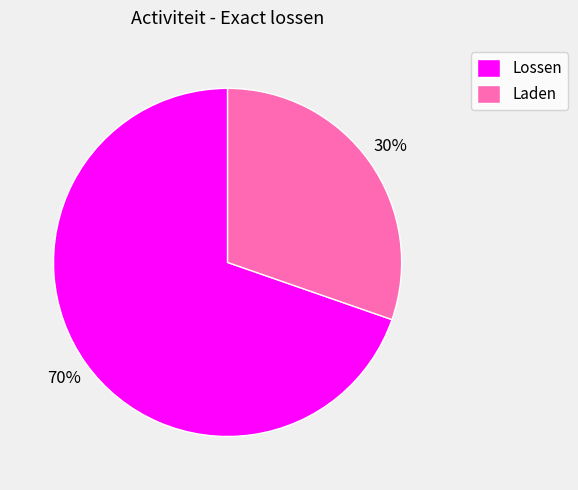

To the nearest percent, what percentage of the pie is Laden?

30%